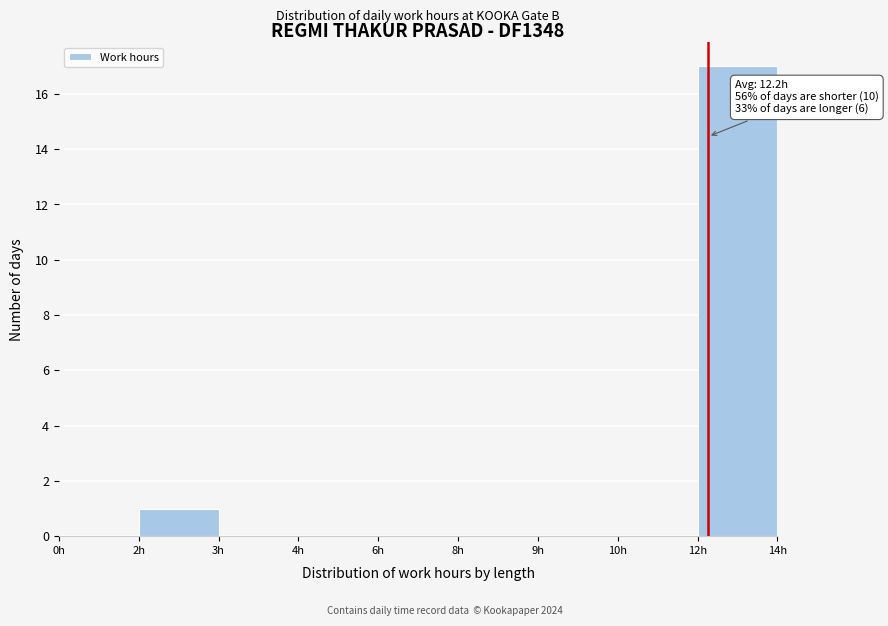

Reading left to right, transcribe all the data shown in this chart.

0h=0	2h=1	3h=0	4h=0	6h=0	8h=0	9h=0	10h=0	12h=17